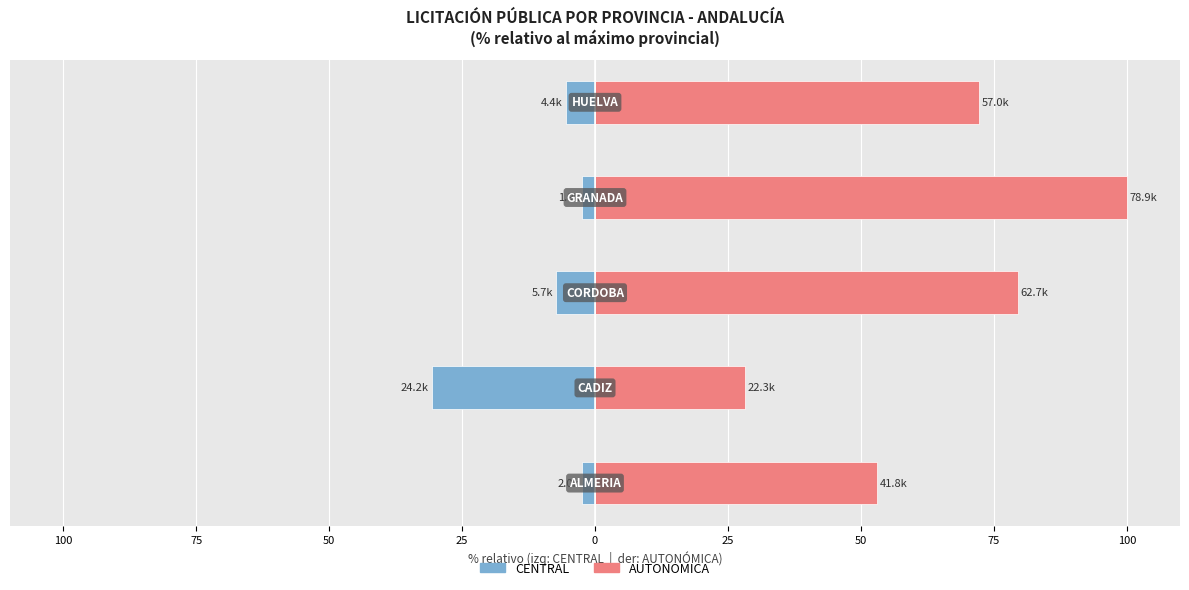

Reading left to right, list all the values displayed in this chart.

CENTRAL: -2.5	-30.7	-7.3	-2.4	-5.5
AUTONOMICA: 53.0	28.2	79.5	100.0	72.2